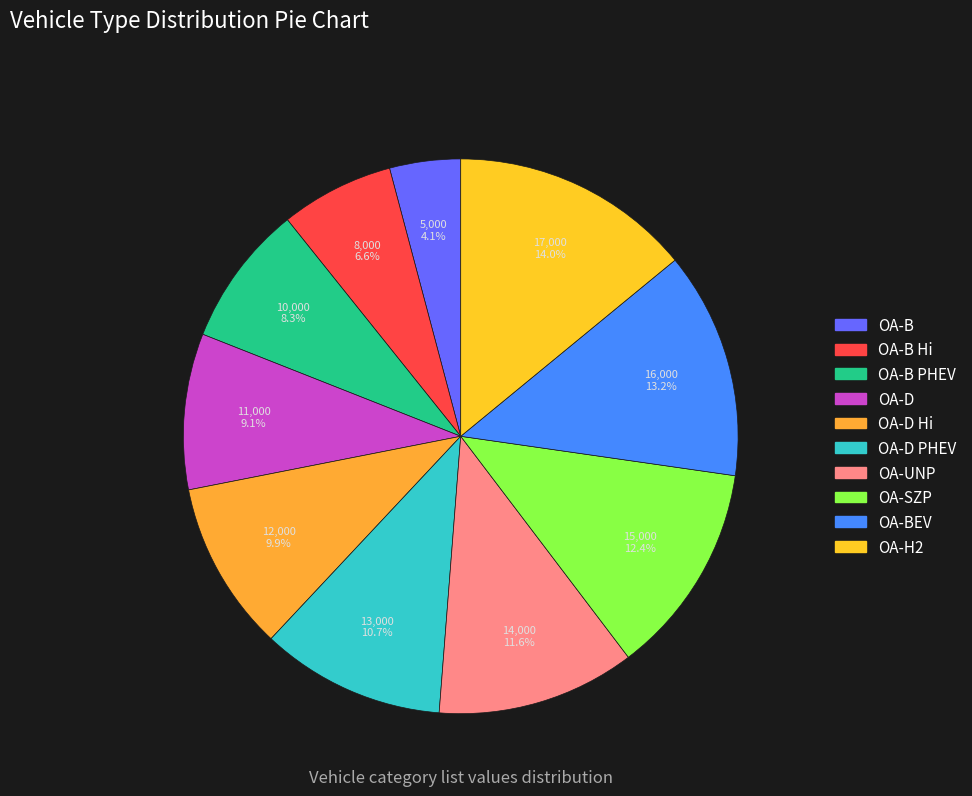

How many segments does this pie chart have?

10